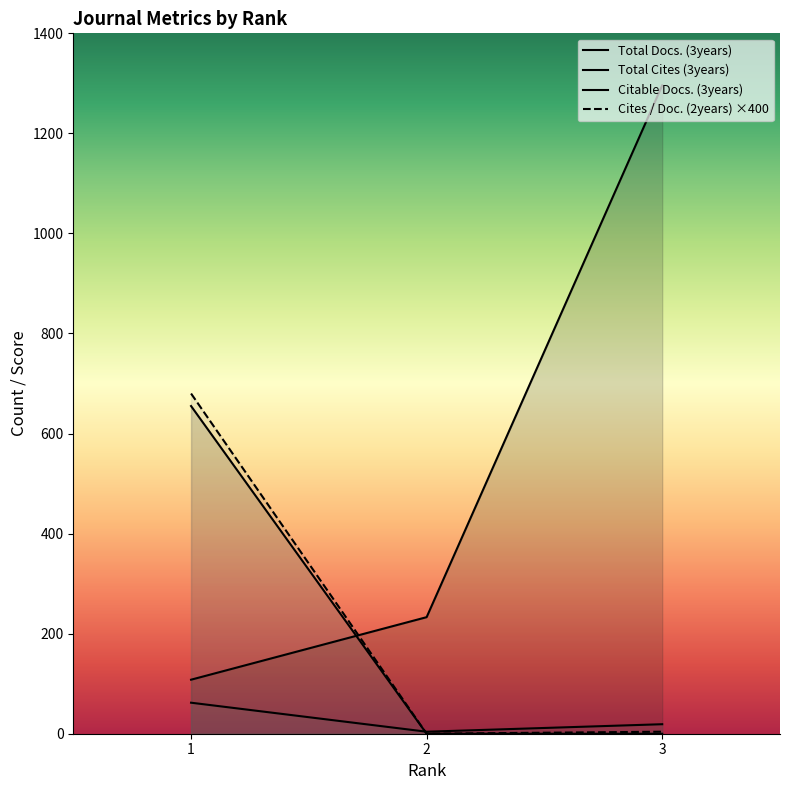

At 3, list the series in order from smallest to largest.

Total Cites (3years), Cites / Doc. (2years), Citable Docs. (3years), Total Docs. (3years)